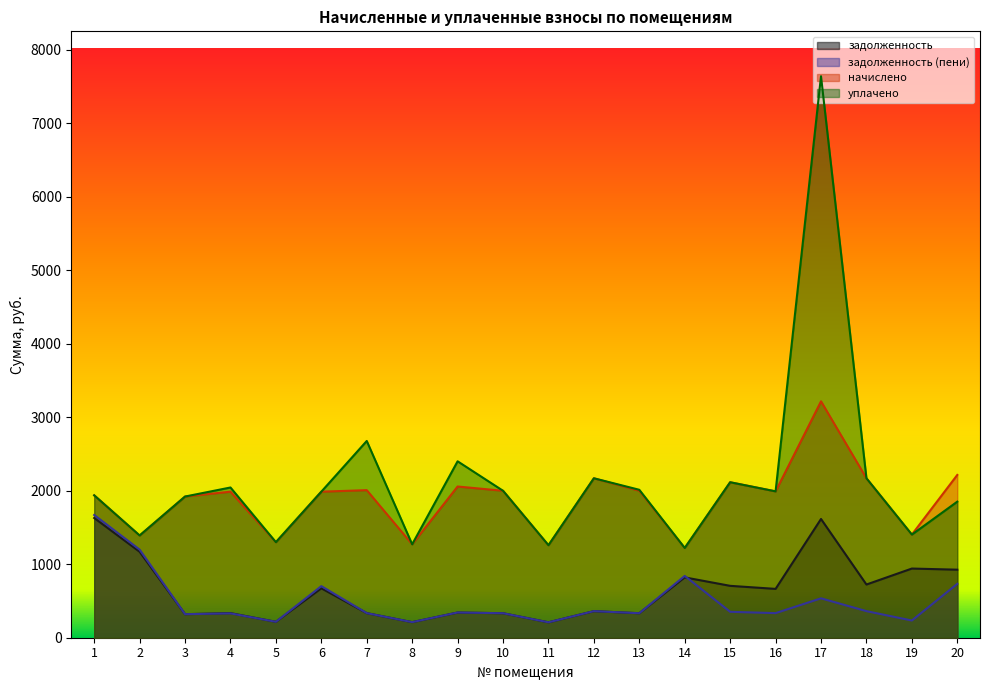

What is the average value of the уплачено series?

2138.1